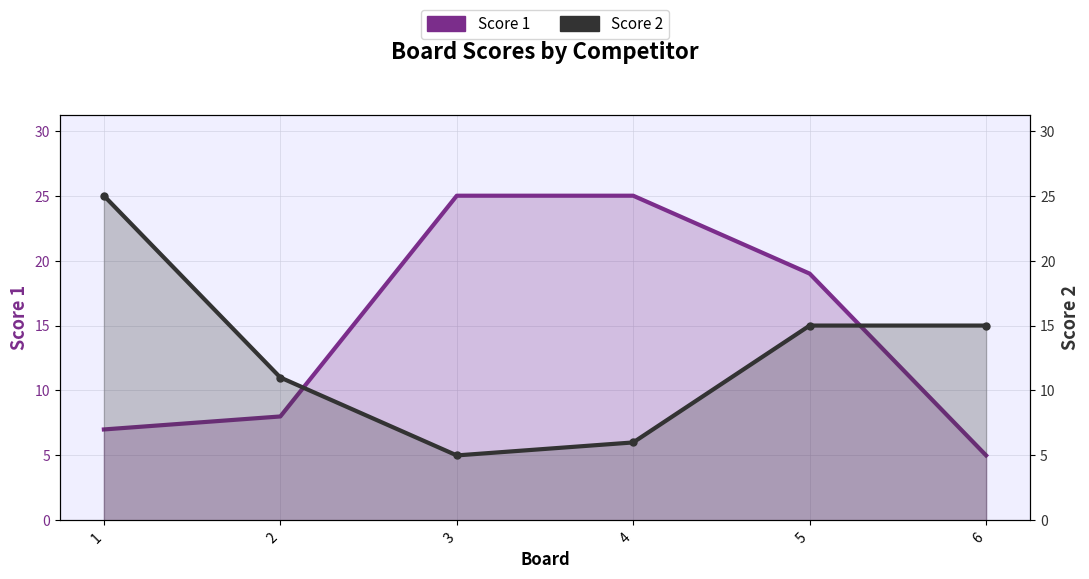

Does the chart have visible grid lines?

Yes